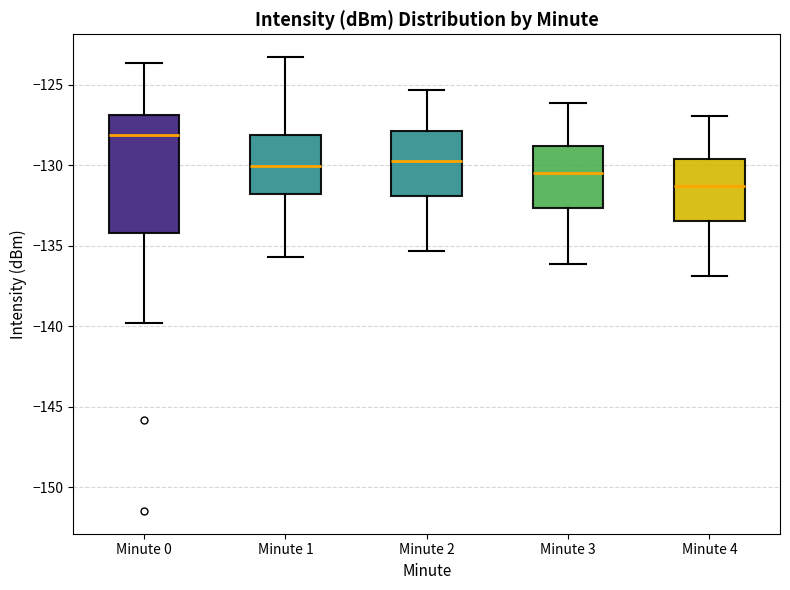

Which box has the highest median line?

Minute 0